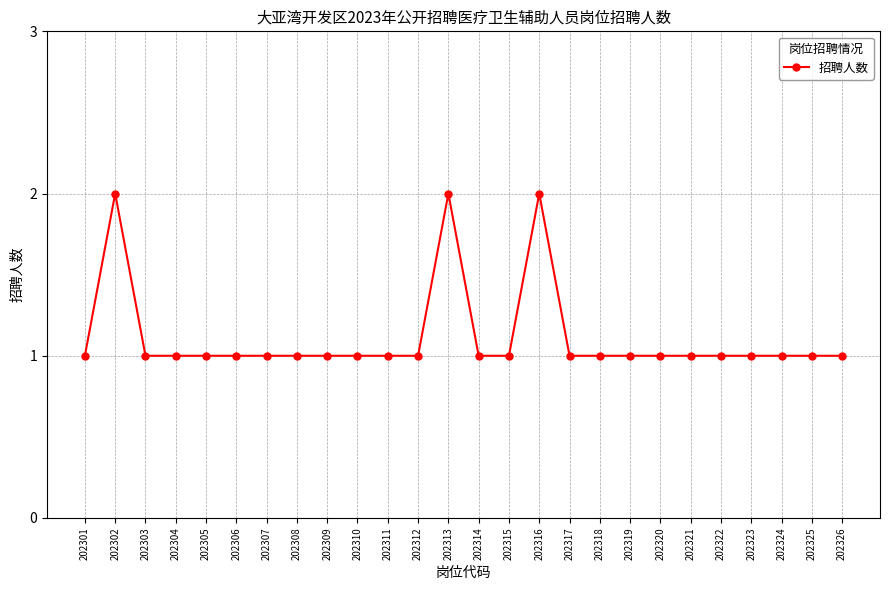

The chart shows a value of 1 at 202324. True or false?

True